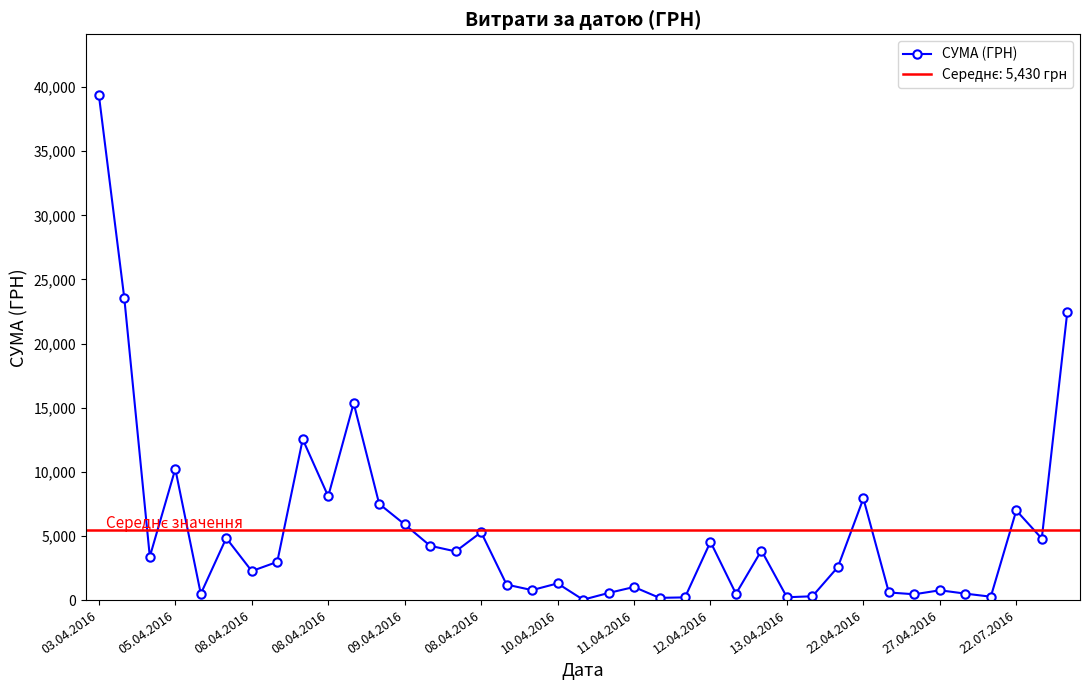

Count the number of values greater than 2977.

20